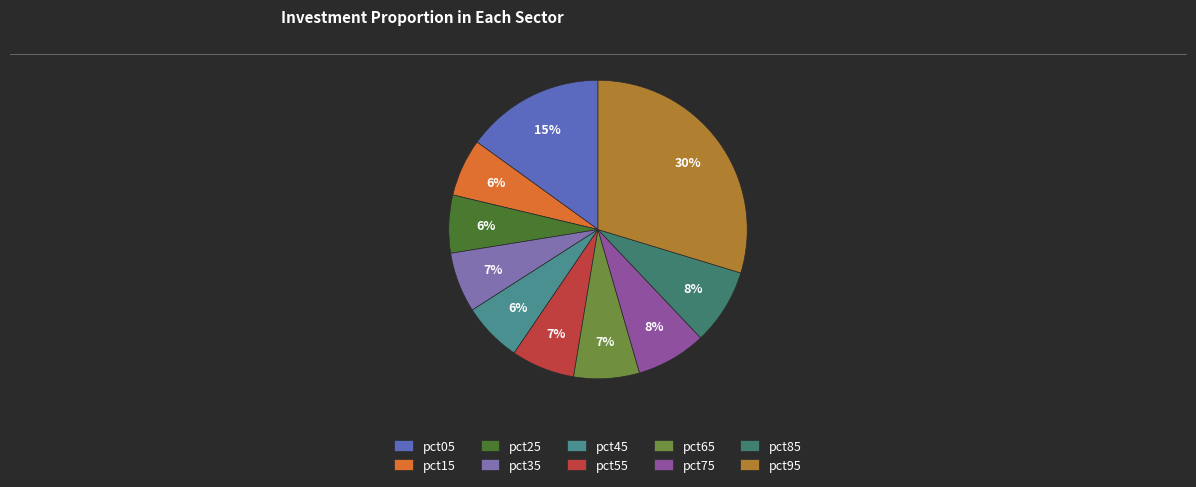

To the nearest percent, what percentage of the pie is pct65?

7%